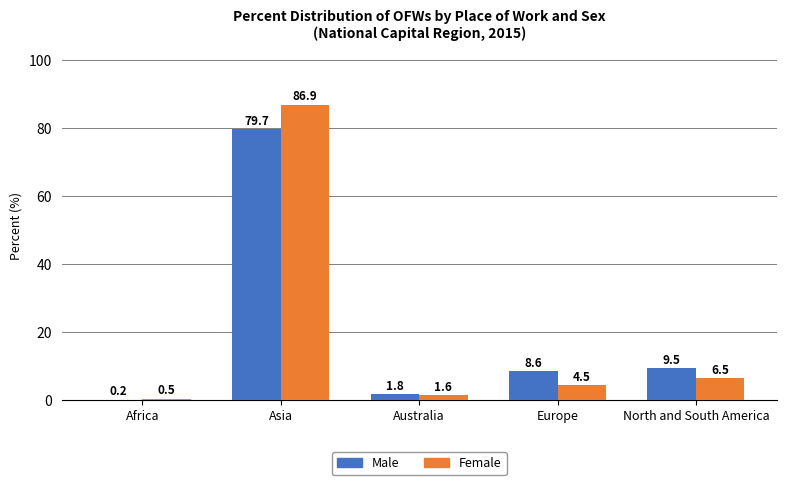

What is the difference between the Female values at Asia and Australia?

85.3